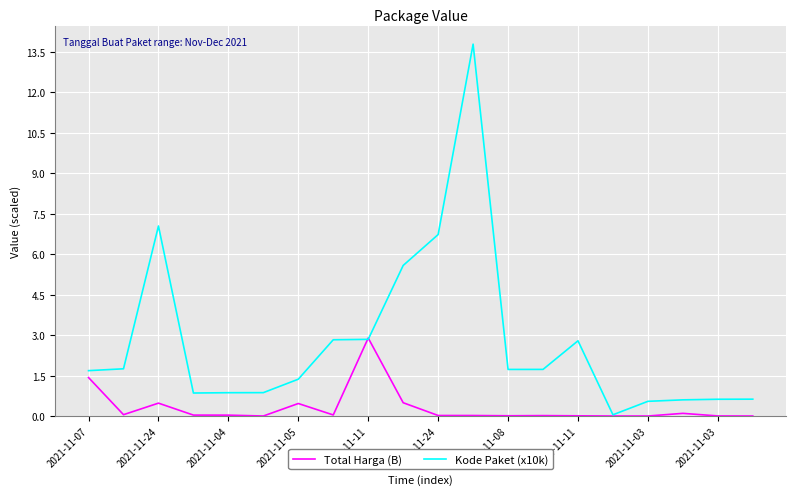

Which series has the widest spread of values?

Kode Paket (x10k)